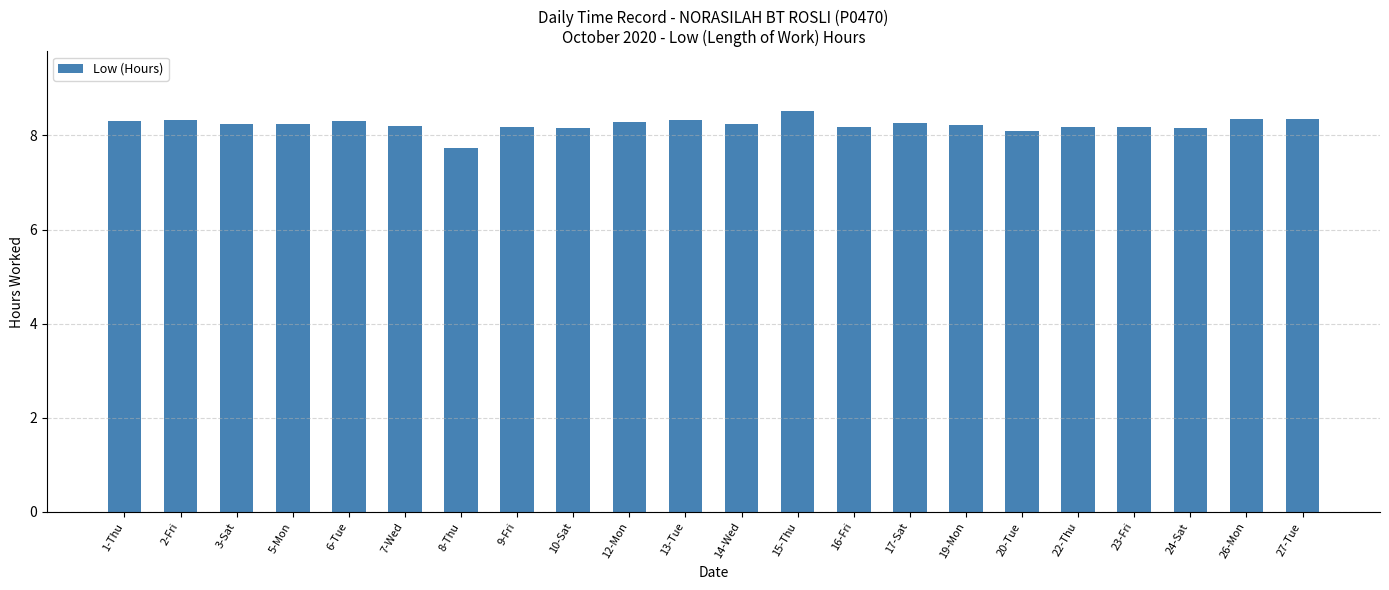

Between 15-Thu and 6-Tue, which is larger?

15-Thu